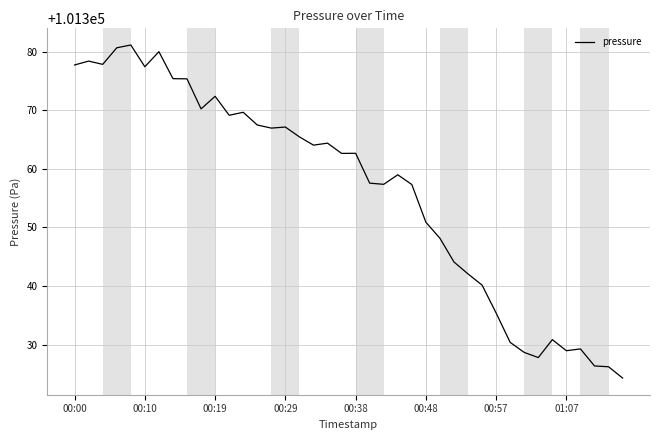

What is the smallest value displayed?

101324.3